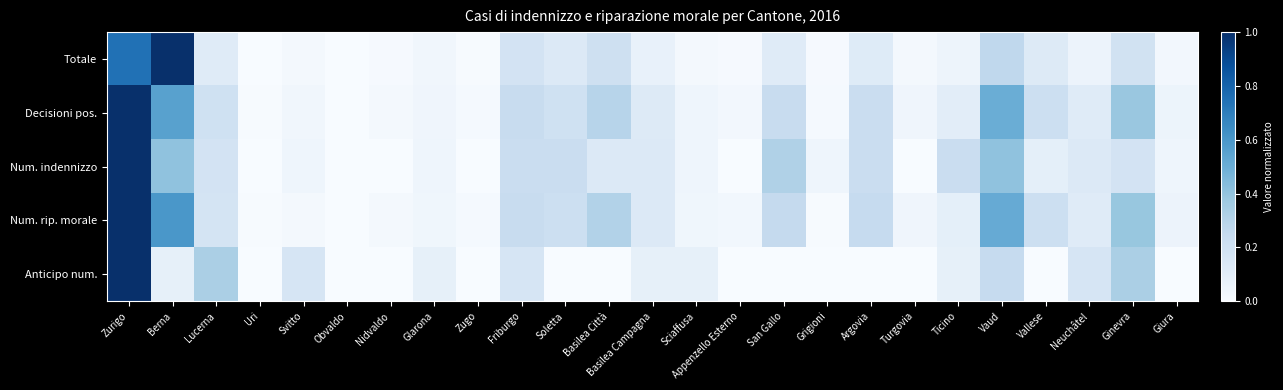

Which has a higher value, Basilea Città or Obvaldo?

Basilea Città